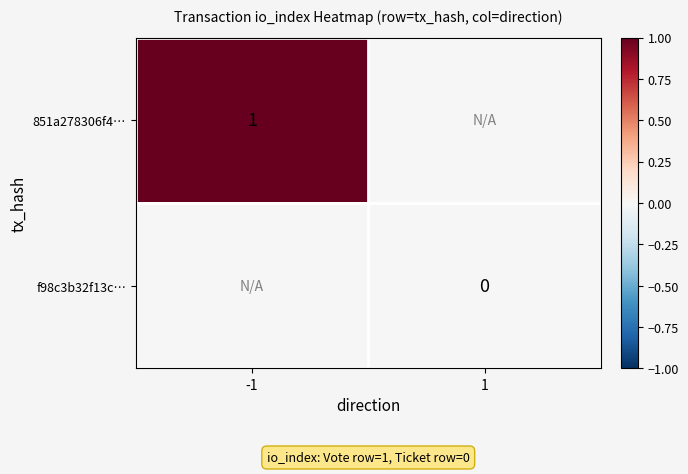

The 851a278306f4… series shows 2 at -1. True or false?

False